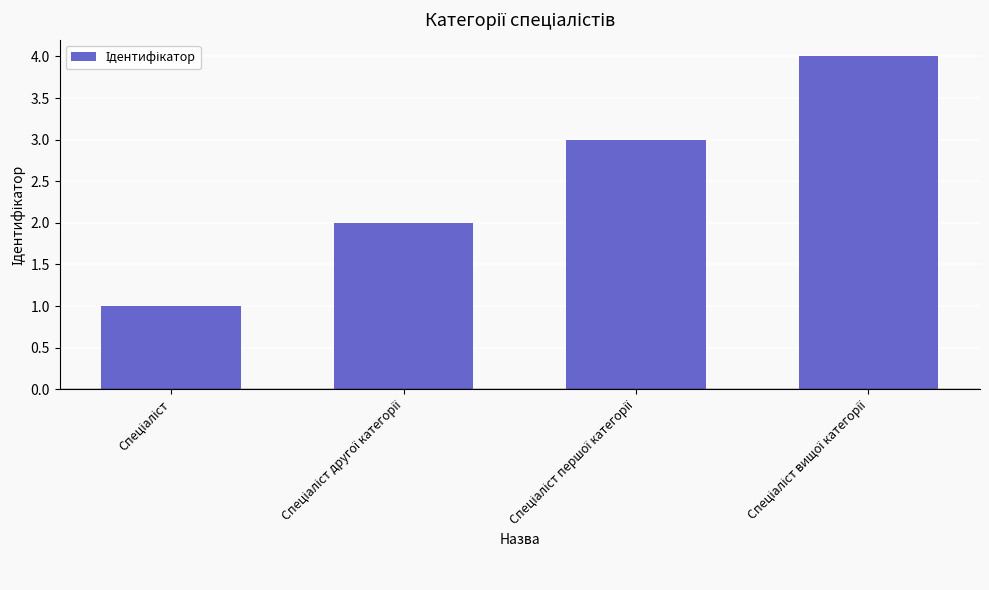

What is the maximum value shown in the chart?

4